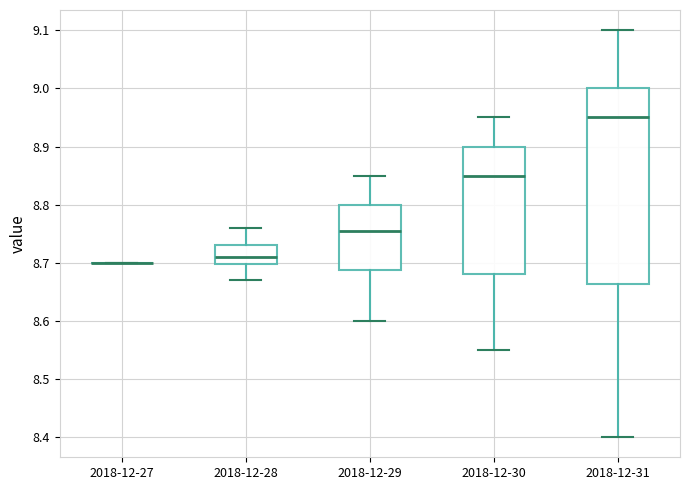

Reading left to right, read every box against the y-axis: the position of its median line, the range the box covers, and the ends of its whiskers. The values are not printed on the chart, so give them approximately, as read against the axis.

2018-12-27: box collapsed to a line at 8.70, whiskers 8.70 to 8.70
2018-12-28: median 8.71, box 8.70 to 8.73, whiskers 8.67 to 8.76
2018-12-29: median 8.76, box 8.69 to 8.80, whiskers 8.60 to 8.85
2018-12-30: median 8.85, box 8.68 to 8.90, whiskers 8.55 to 8.95
2018-12-31: median 8.95, box 8.66 to 9.00, whiskers 8.40 to 9.10